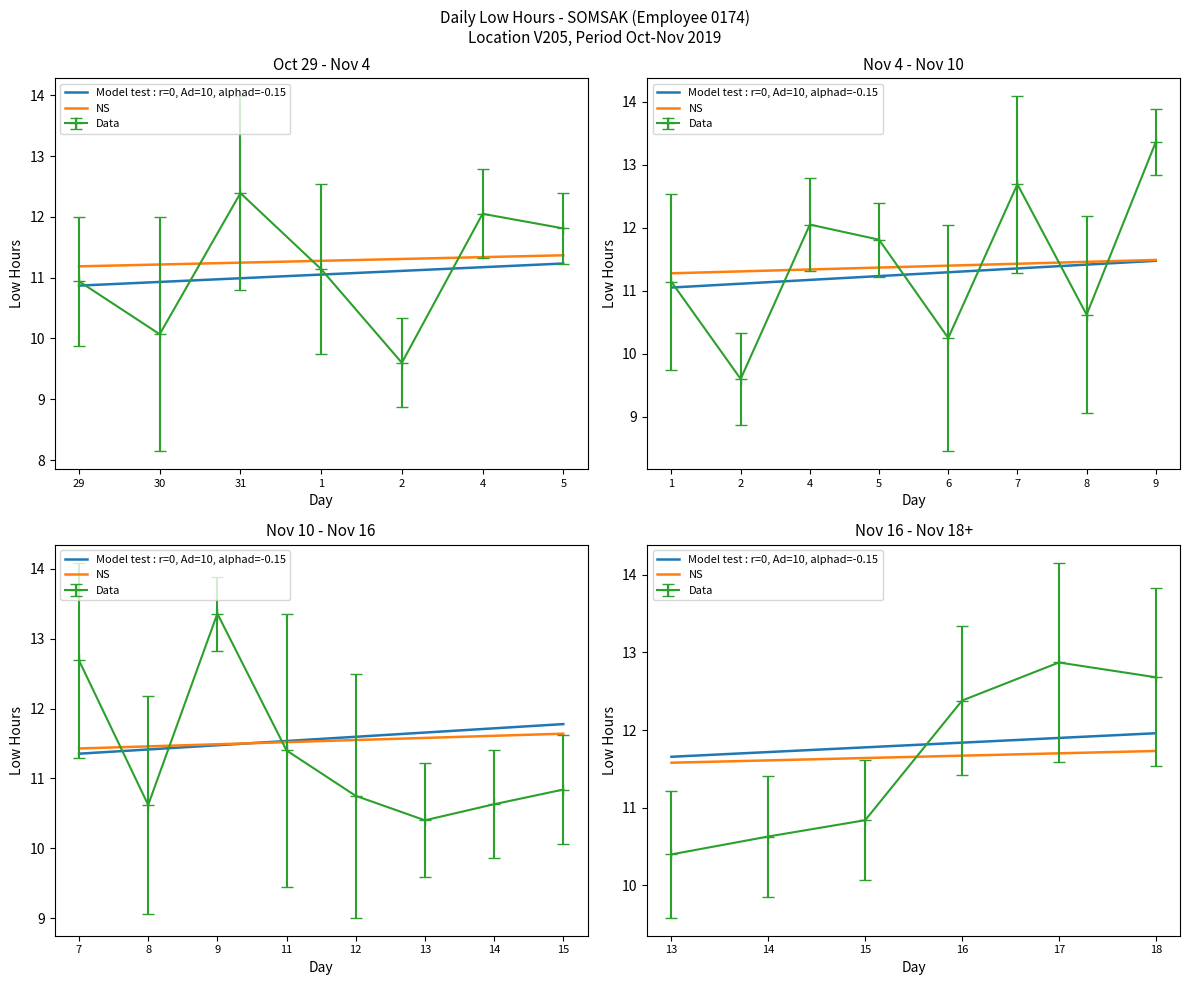

True or false: NS and Model test : r=0, Ad=10, alphad=-0.15 cross at least once.

False